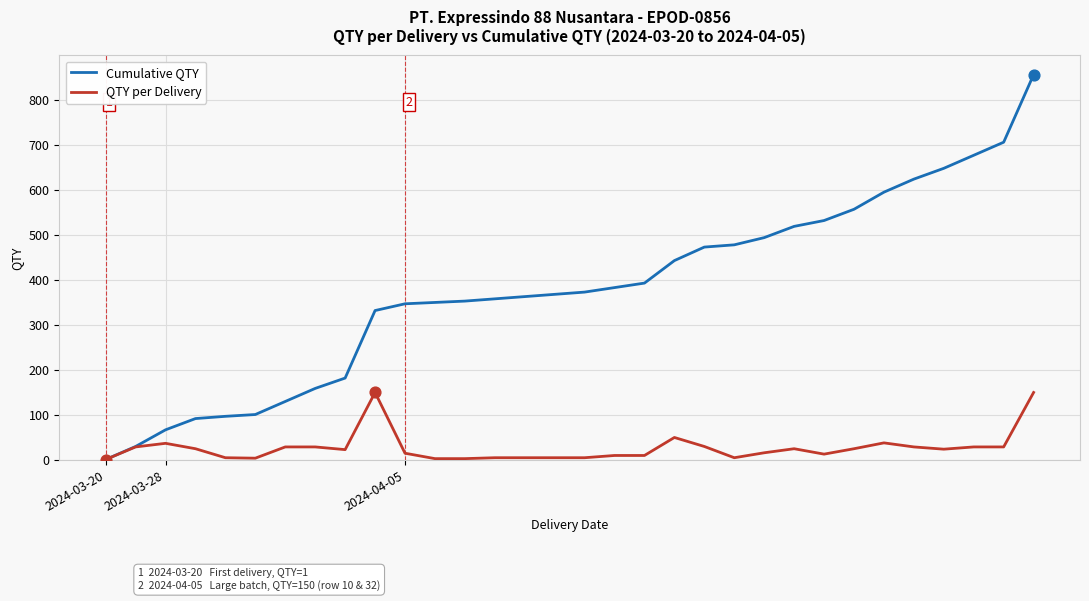

Which series has the largest total across all categories?

Cumulative QTY